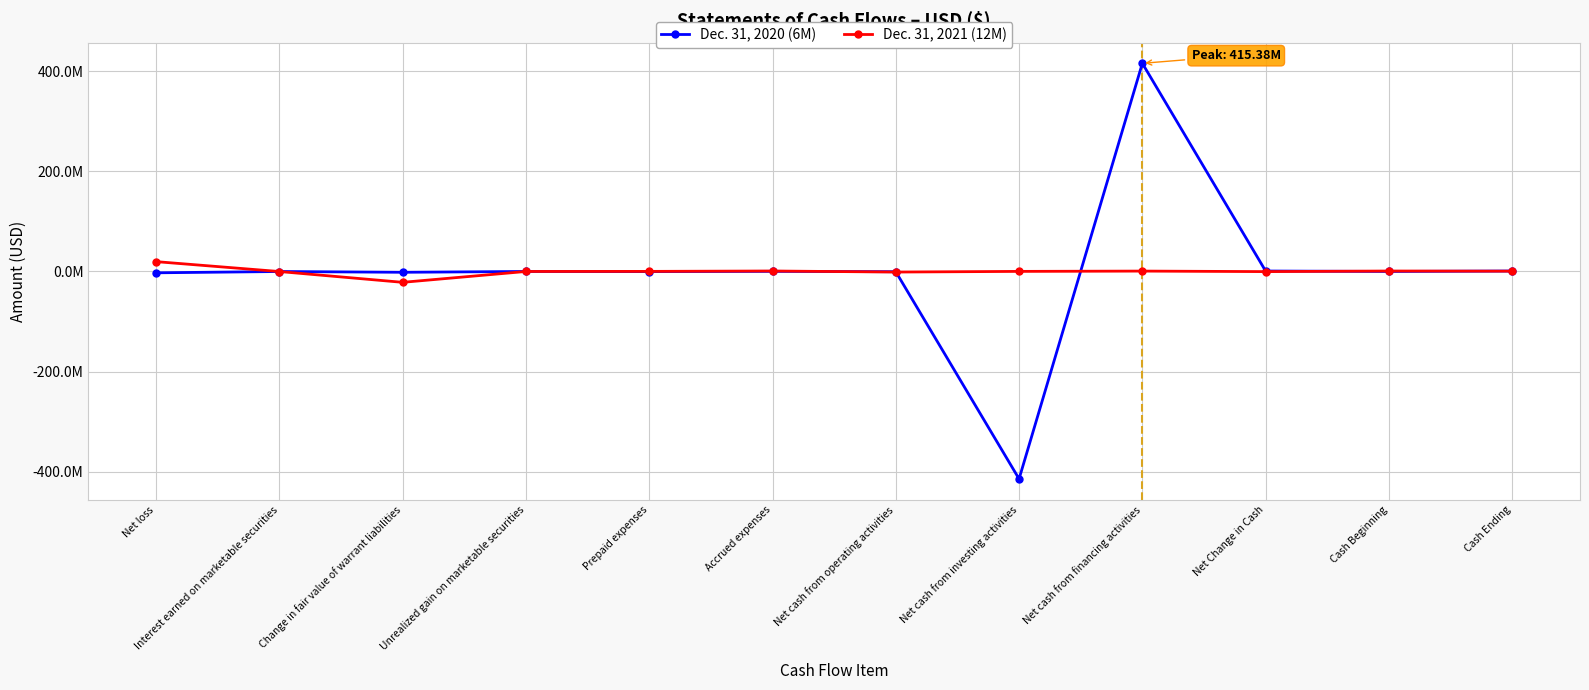

The Dec. 31, 2020 (6M) series shows 391819616 at Cash Beginning. True or false?

False